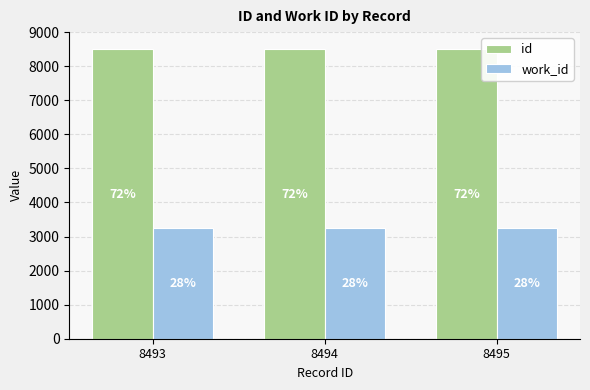

Is the value of id at 8493 greater than the value of work_id at 8494?

Yes